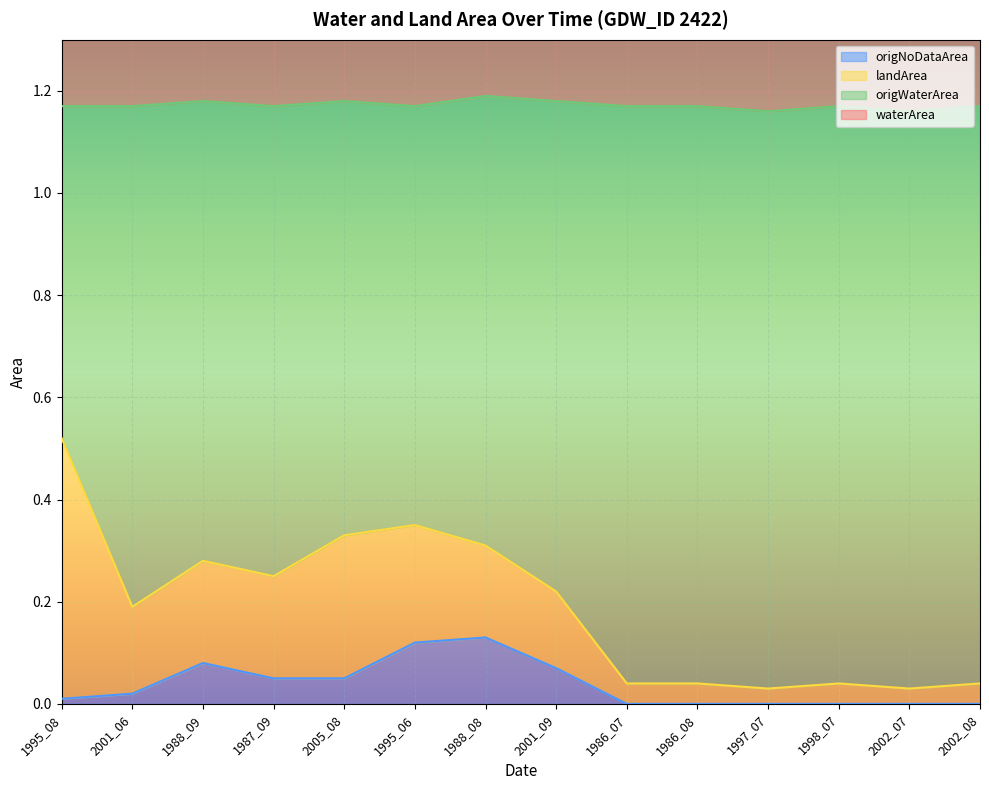

How many waterArea values are between 2 and 3?

13